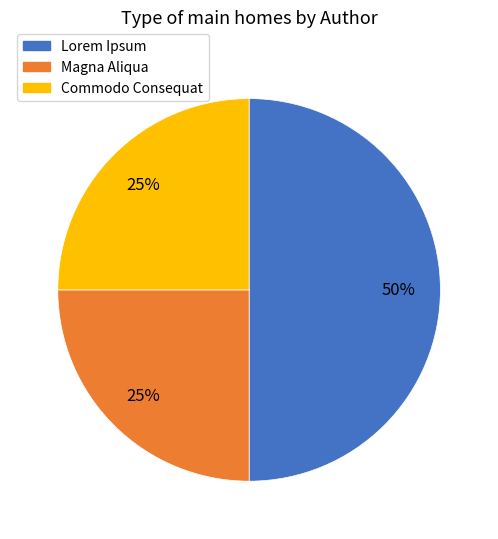

To the nearest percent, what is the difference between the largest and smallest slice percentages?

25%